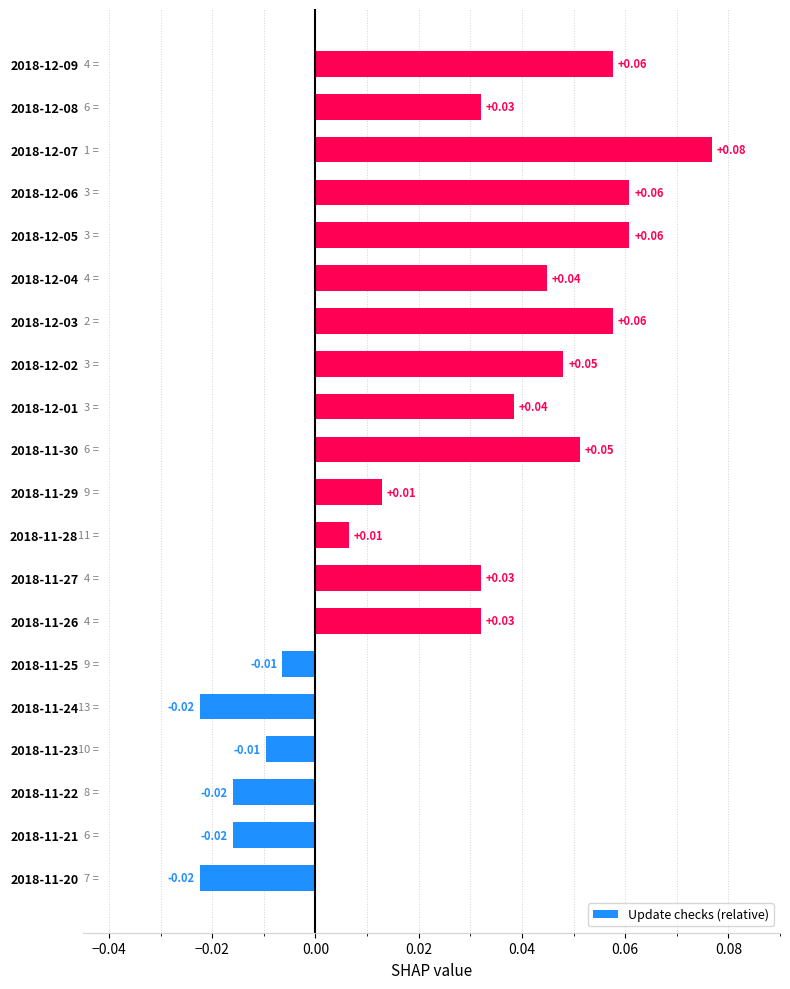

Which has a higher value, 2018-12-05 or 2018-12-02?

2018-12-05